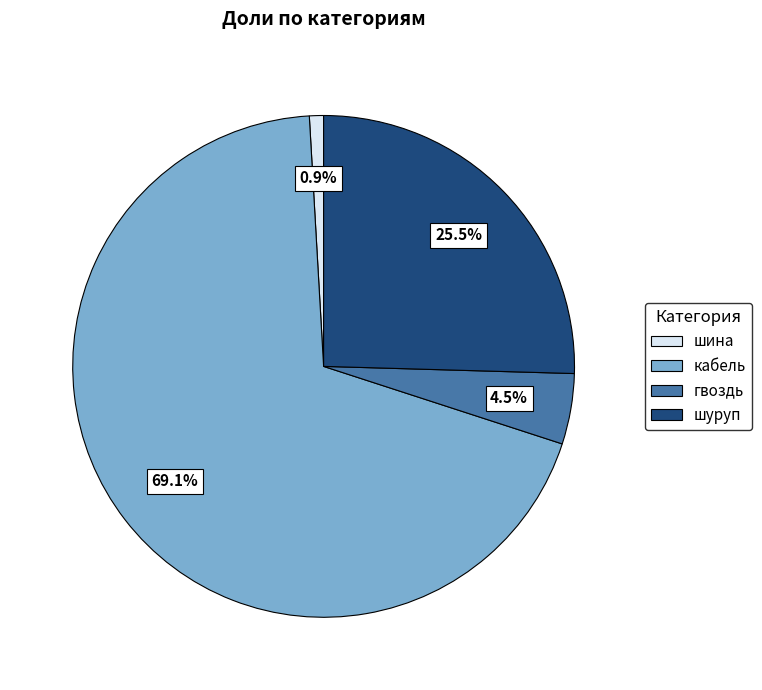

Rank the categories by value from highest to lowest.

кабель, шуруп, гвоздь, шина